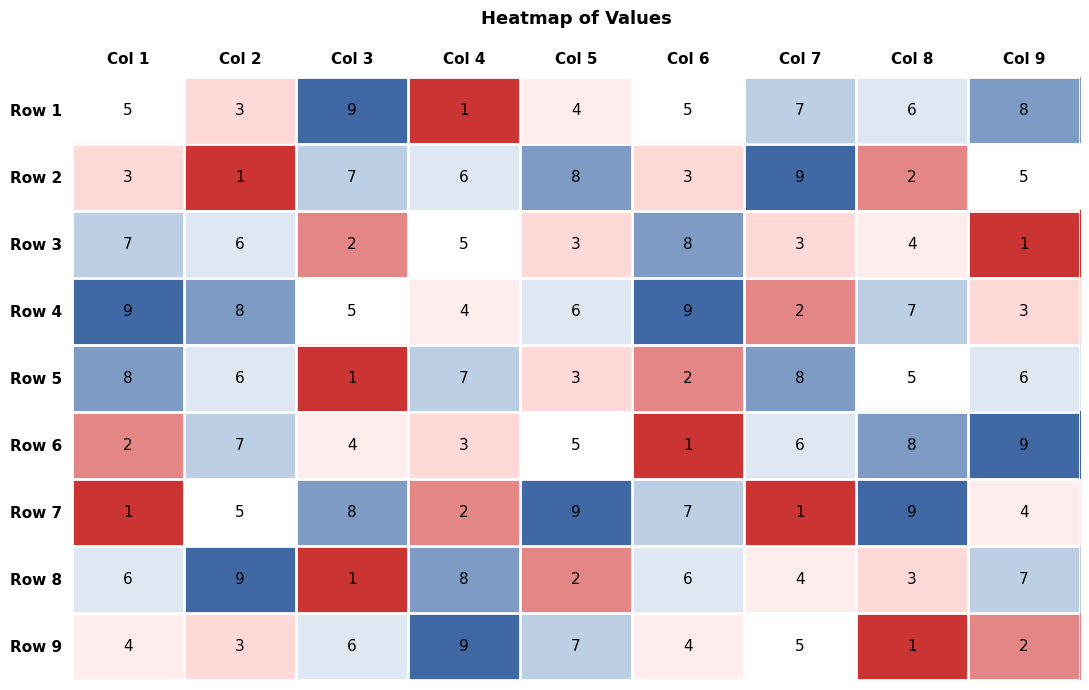

Which category has the lowest value in the Row 3 series?

Col 9